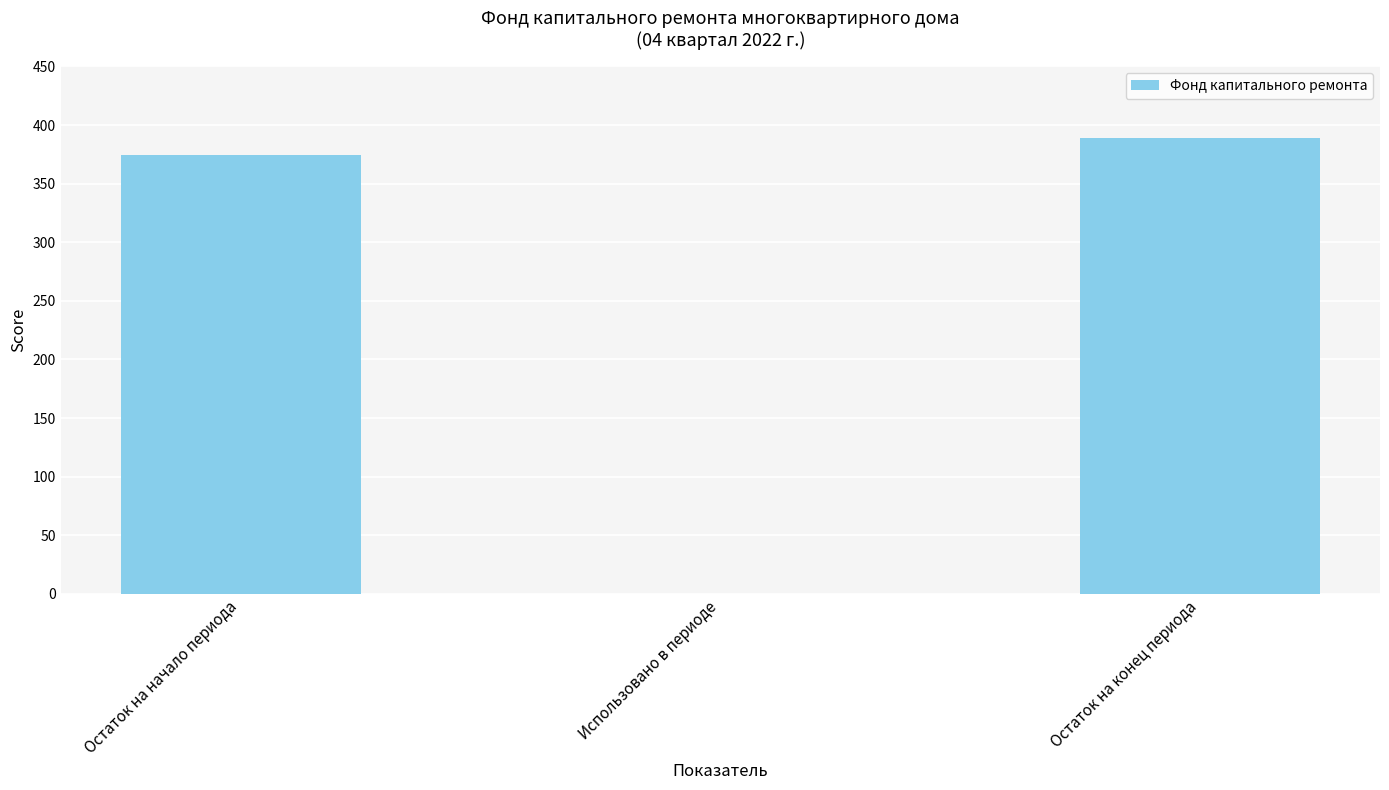

Reading left to right, transcribe all the data shown in this chart.

374.7	0.0	388.8